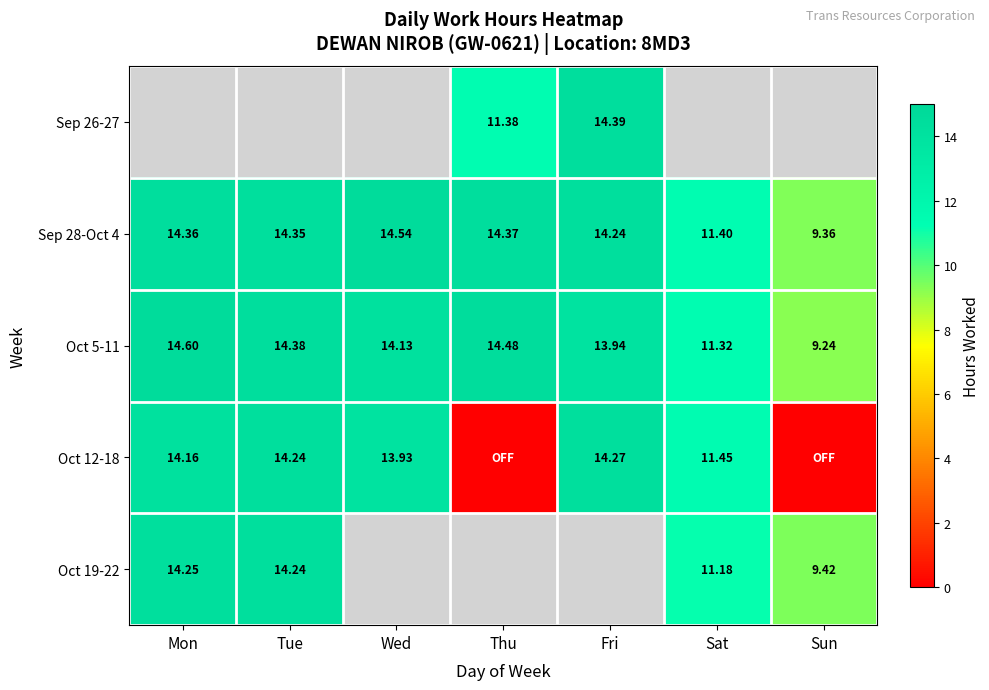

Which has a higher value, Tue or Mon?

Mon